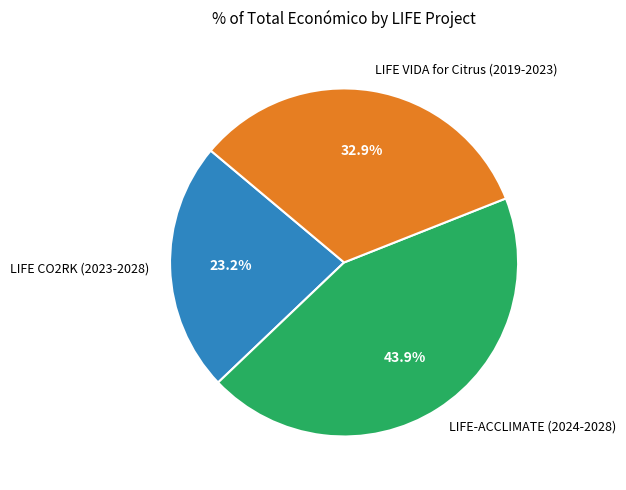

To the nearest percent, what is the difference between the LIFE CO2RK (2023-2028) and LIFE-ACCLIMATE (2024-2028) slice percentages?

21%